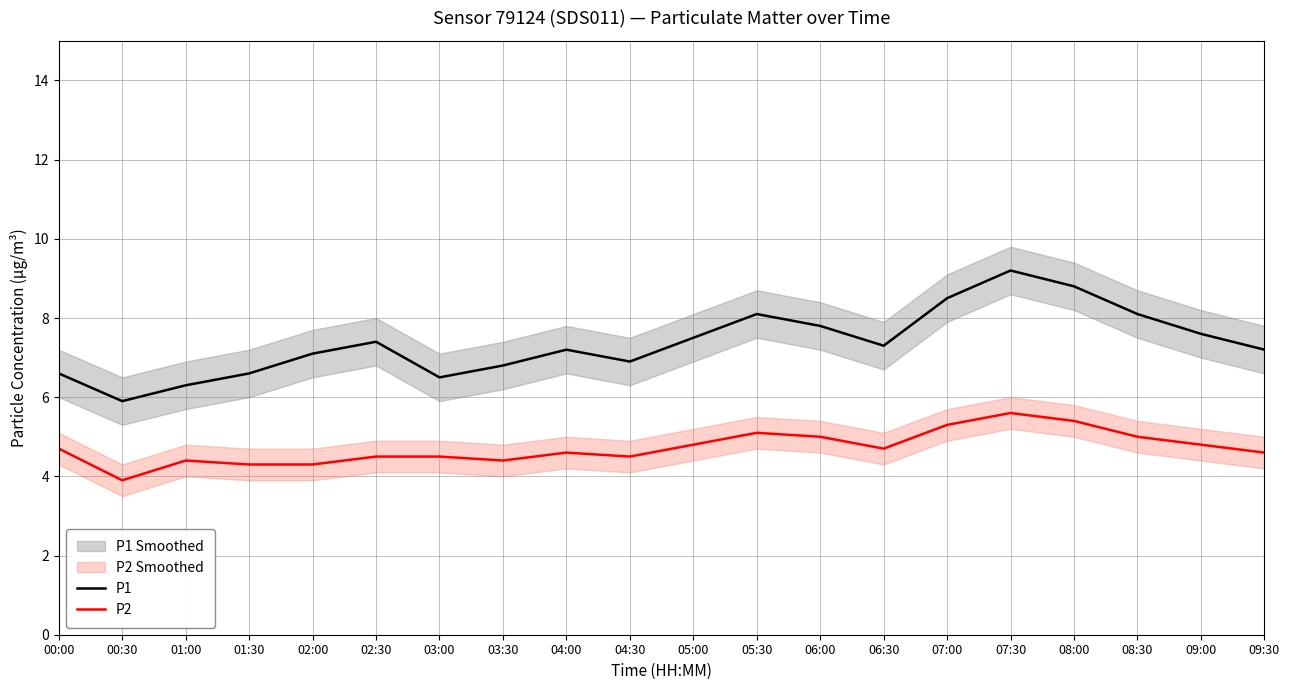

How many interior local peaks does the P1 series have?

4